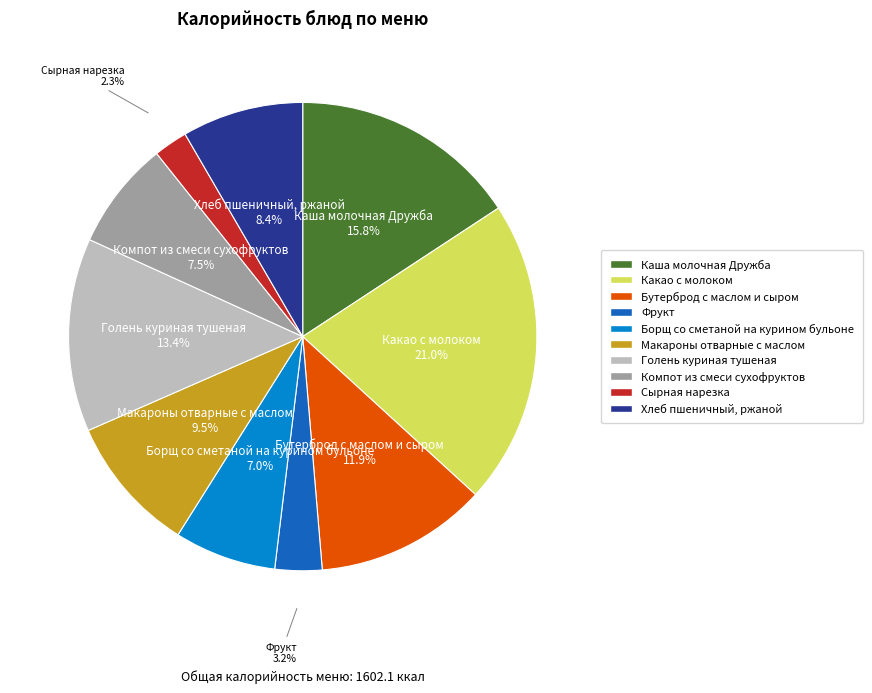

Does Бутерброд с маслом и сыром account for over 50% of the chart?

No